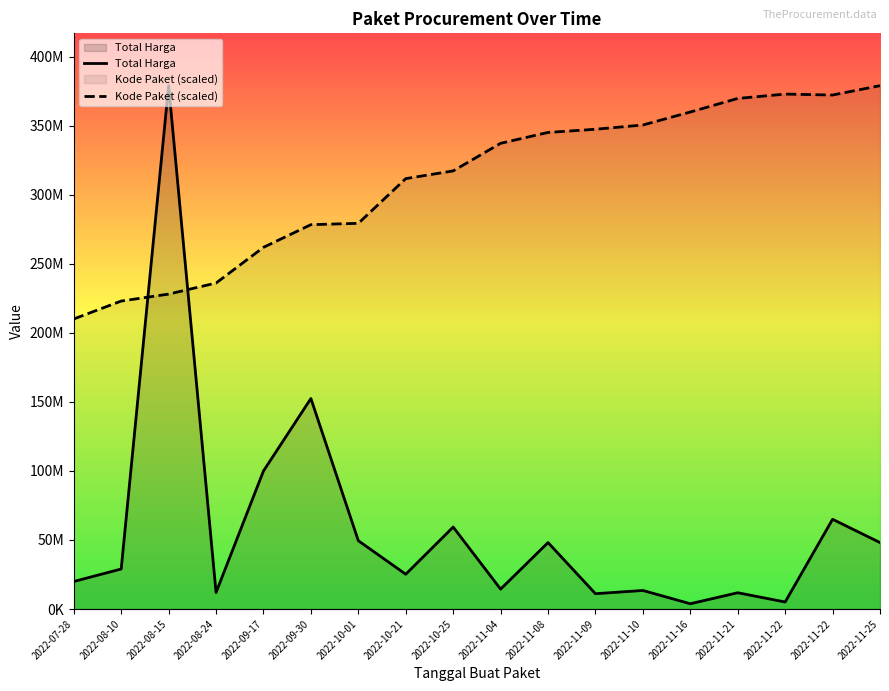

What are all the series names shown in the legend?

Total Harga, Kode Paket (scaled)